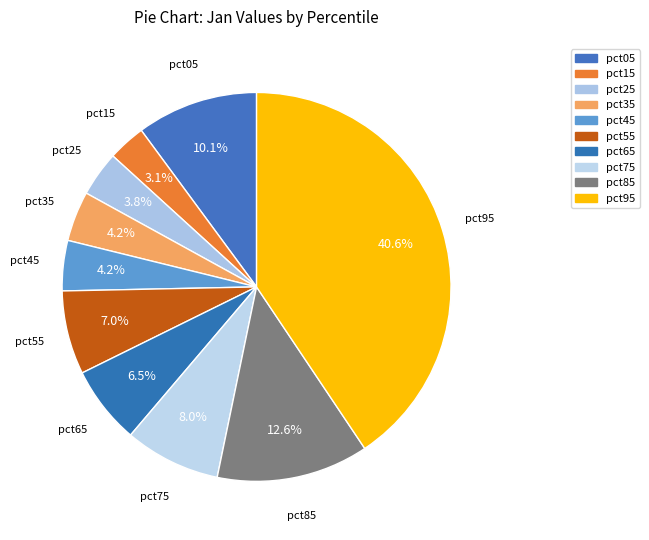

What is the change in value from pct45 to pct55?

+0.1